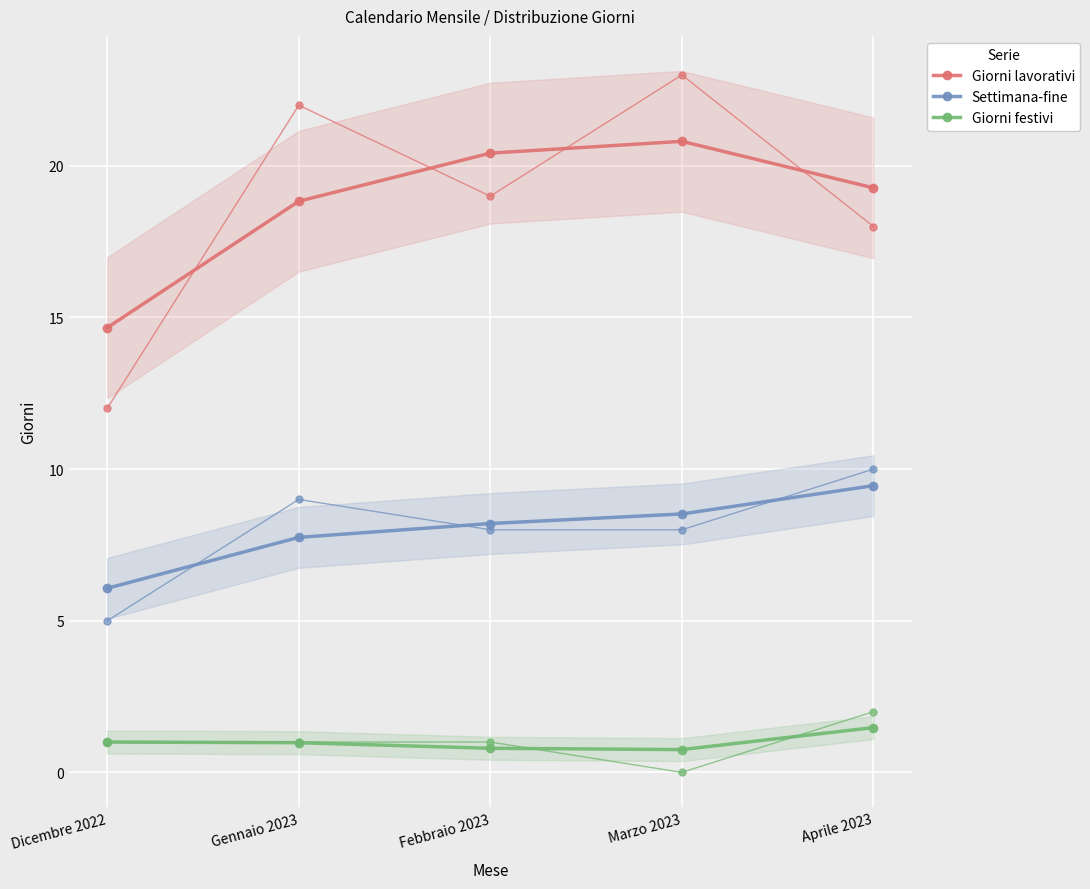

List the series in order of their overall mean, highest first.

Giorni lavorativi, Settimana-fine, Giorni festivi